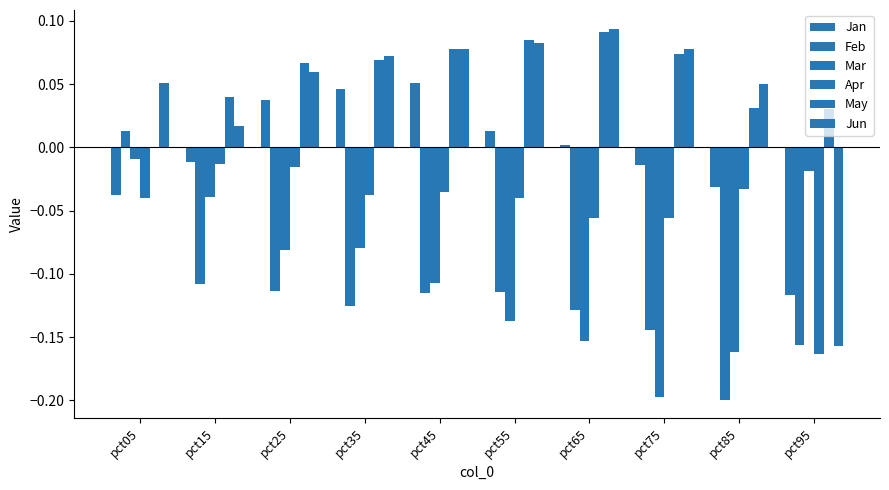

What is the maximum value shown in the chart?

0.1